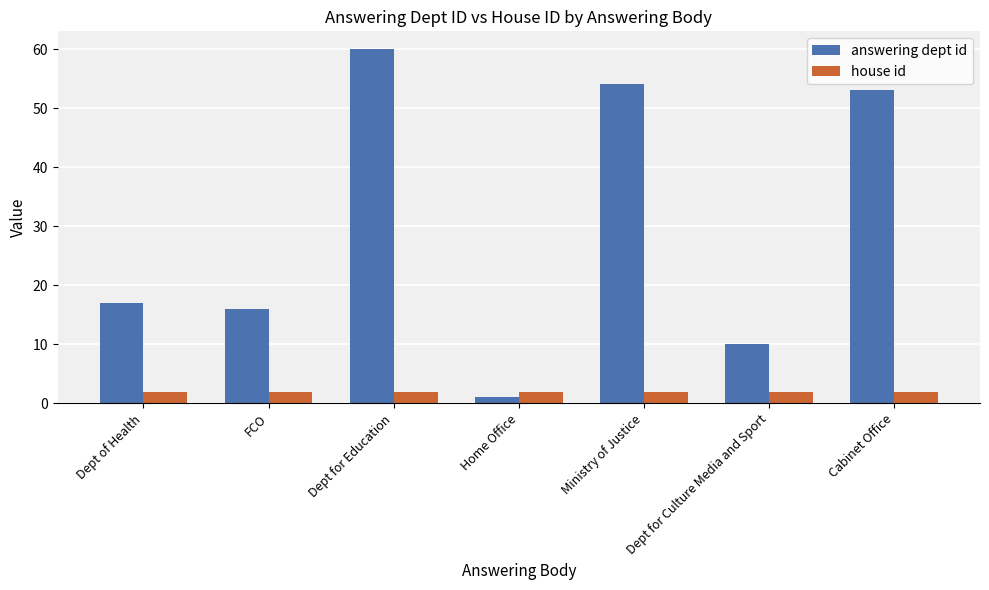

At Ministry of Justice, list the series in order from largest to smallest.

answering dept id, house id